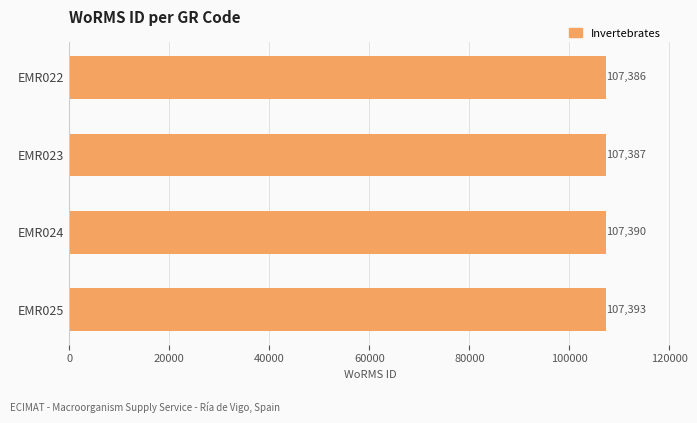

How many distinct data groups are displayed?

1